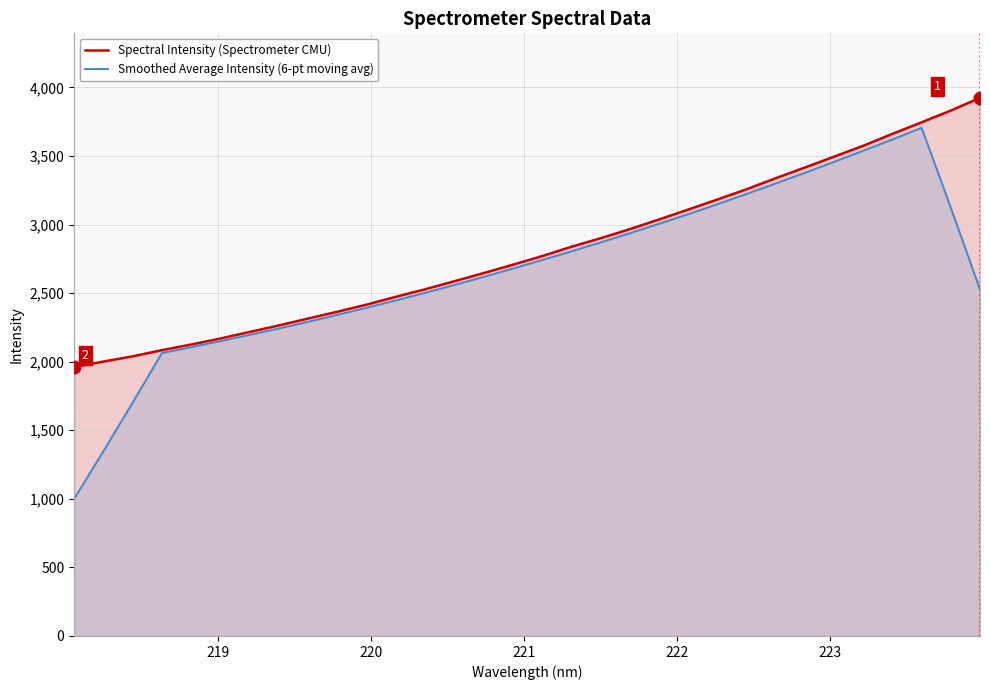

Which series has the largest range (max minus min)?

Smoothed Average Intensity (6-pt moving avg)